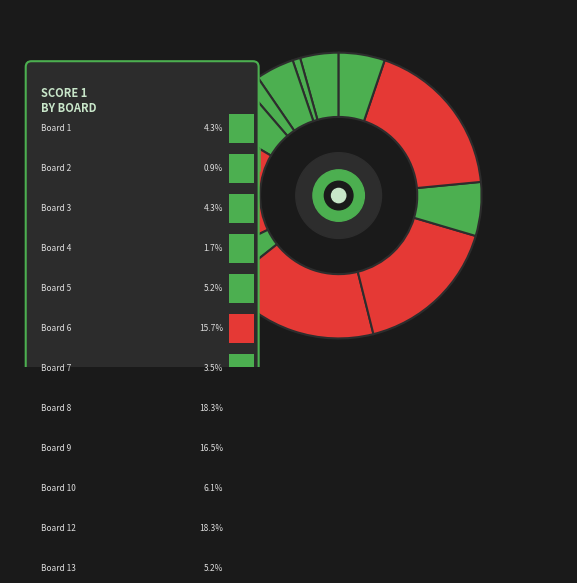

What is the smallest slice in the pie chart?

Board 11